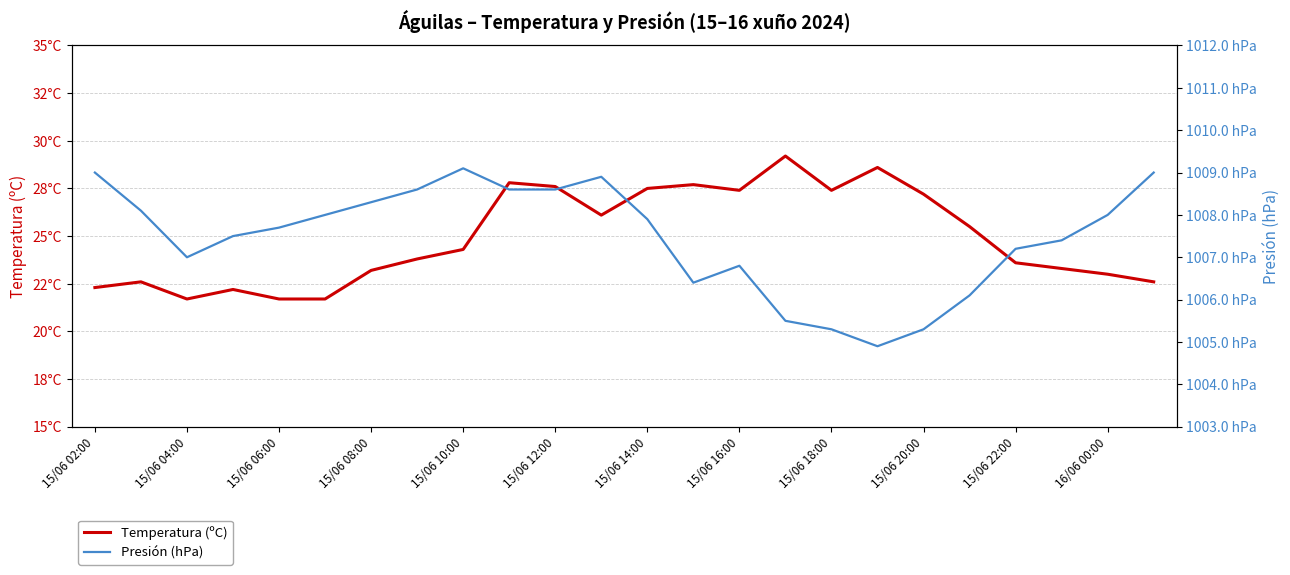

Is it true that Presión (hPa) equals 1005.3 at 15/06 18:00?

True